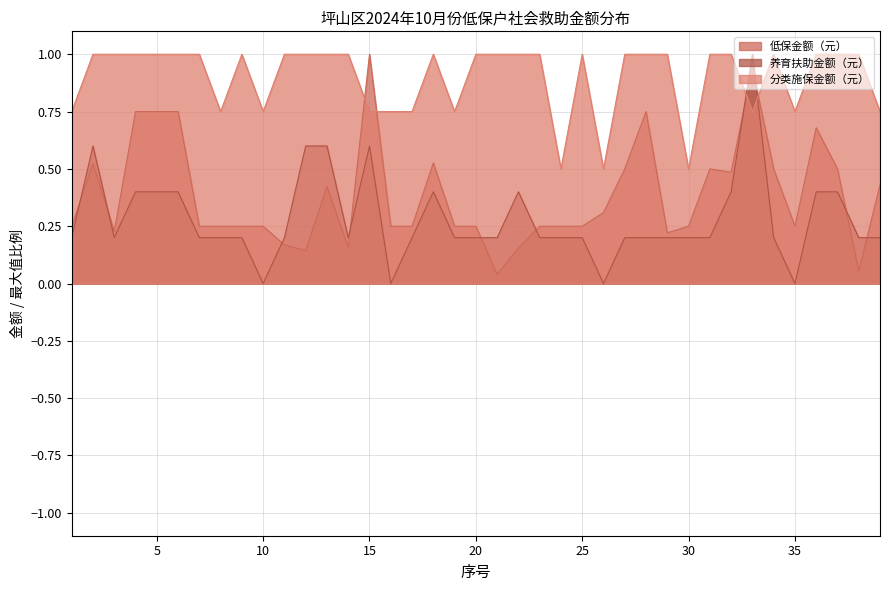

What is the sum of the 低保金额（元） values at 3 and 15?

1.2